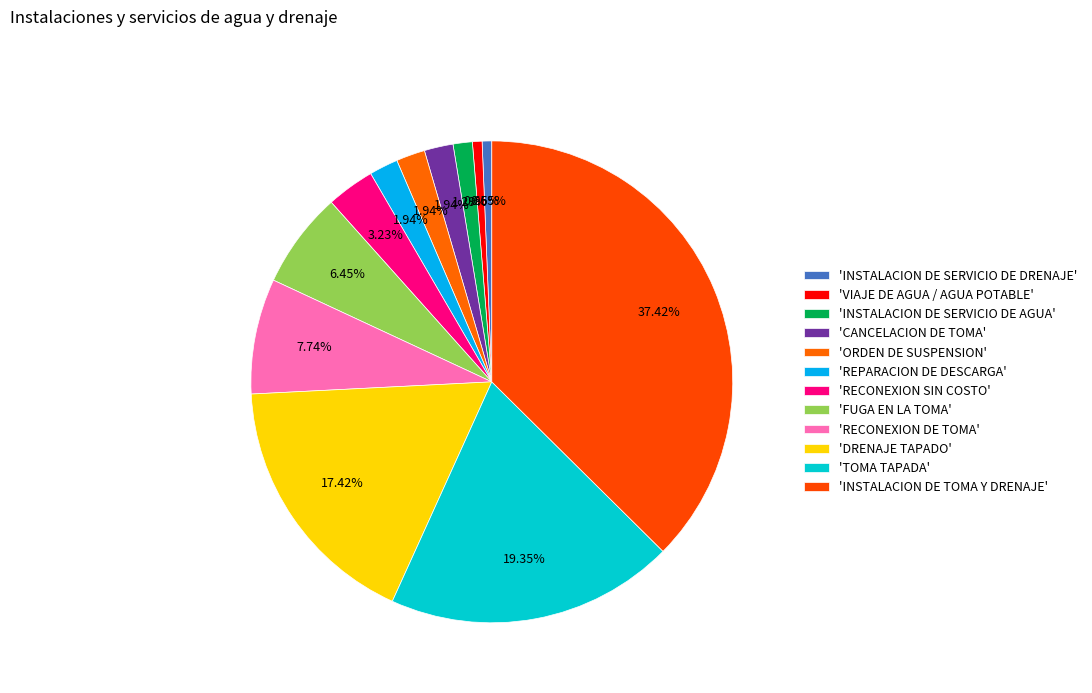

Which slice is the smallest?

INSTALACION DE SERVICIO DE DRENAJE